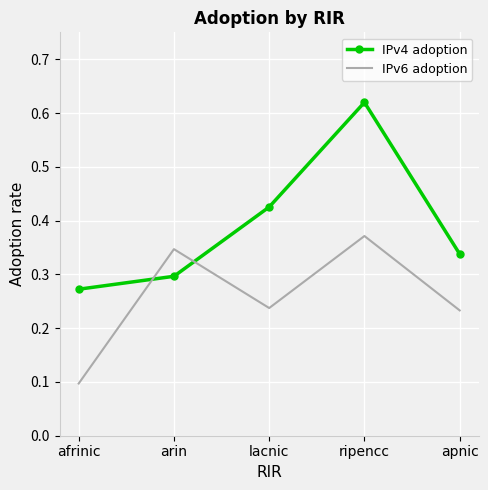

In IPv6 adoption, how many points are higher than both neighbors (excluding endpoints)?

2